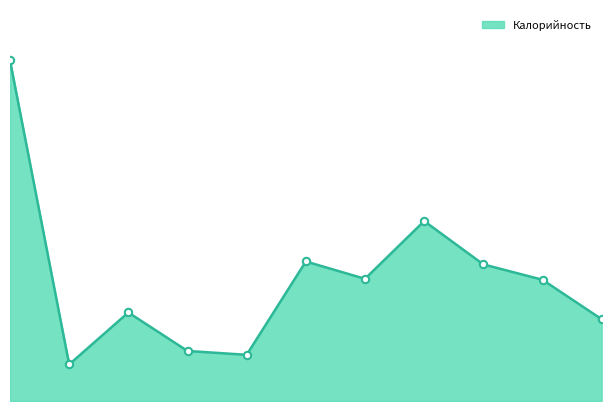

Approximately how many times larger is the value at Макаронные изделия compared to Чай с лимоном?

4.9